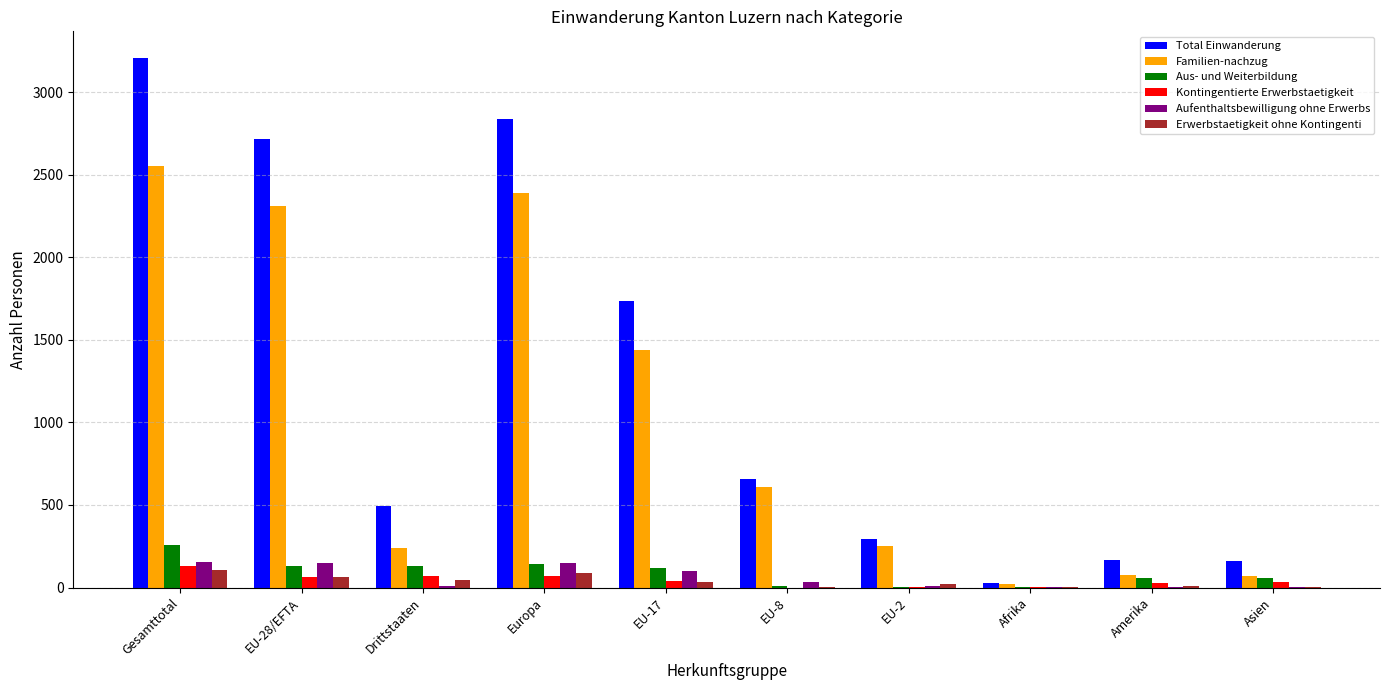

What is the sum of all Familien-nachzug values?

9951